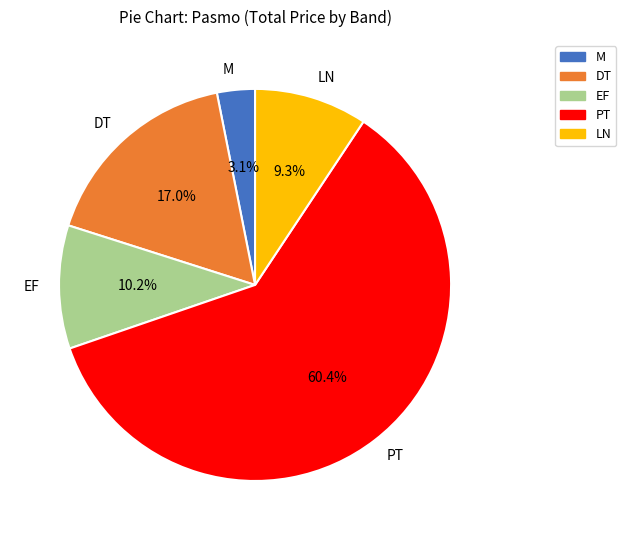

Count the number of slices in the pie.

5